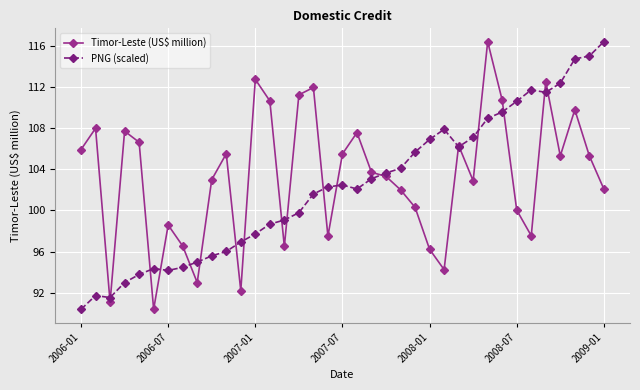

What is the difference between the maximum and second lowest values in the Timor-Leste (US$ million) series?

25.3